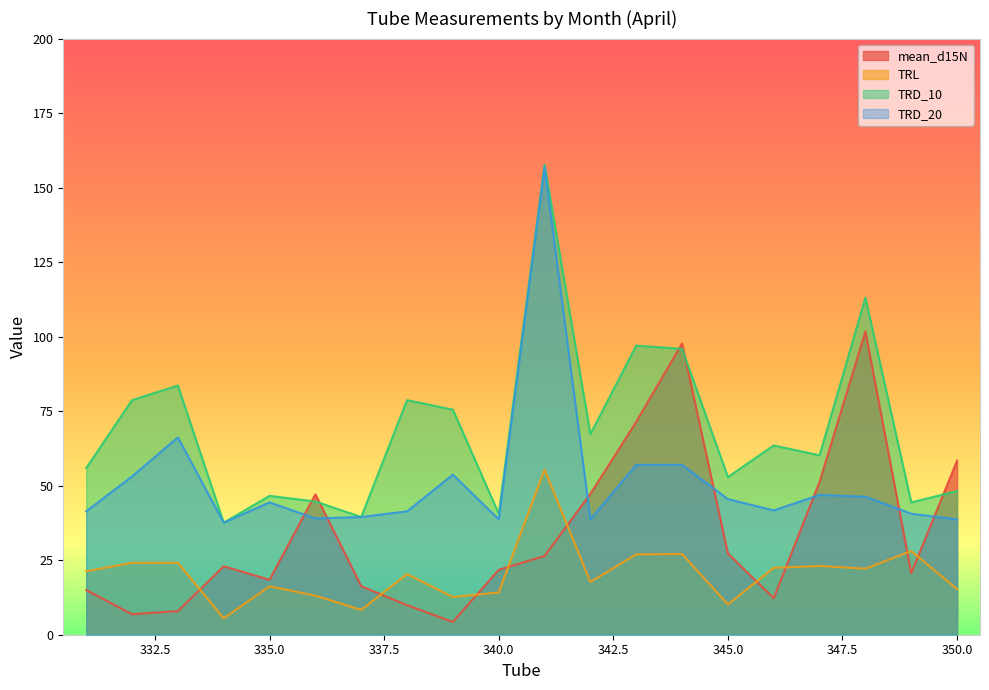

Is it true that mean_d15N equals 12.2 at 346?

True